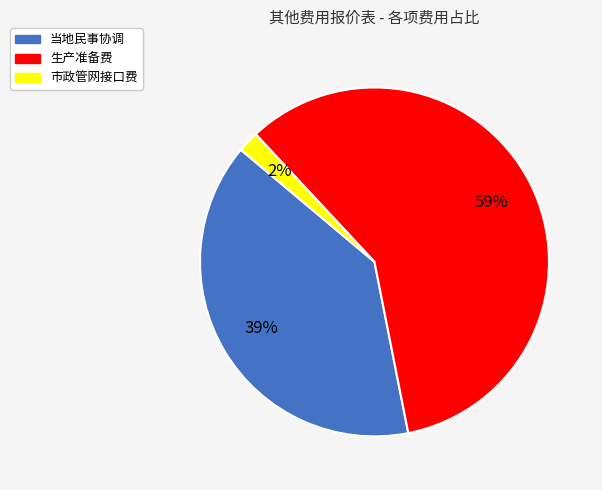

How many segments does this pie chart have?

3